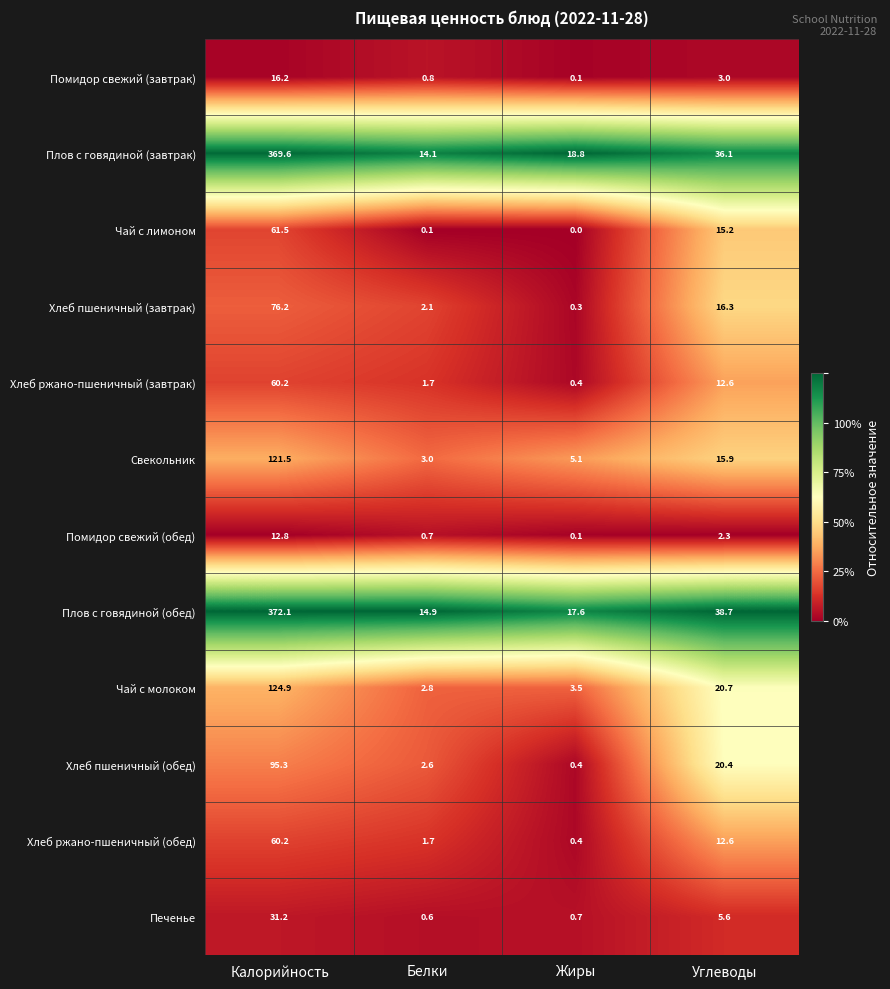

What is the greatest value displayed?

372.1